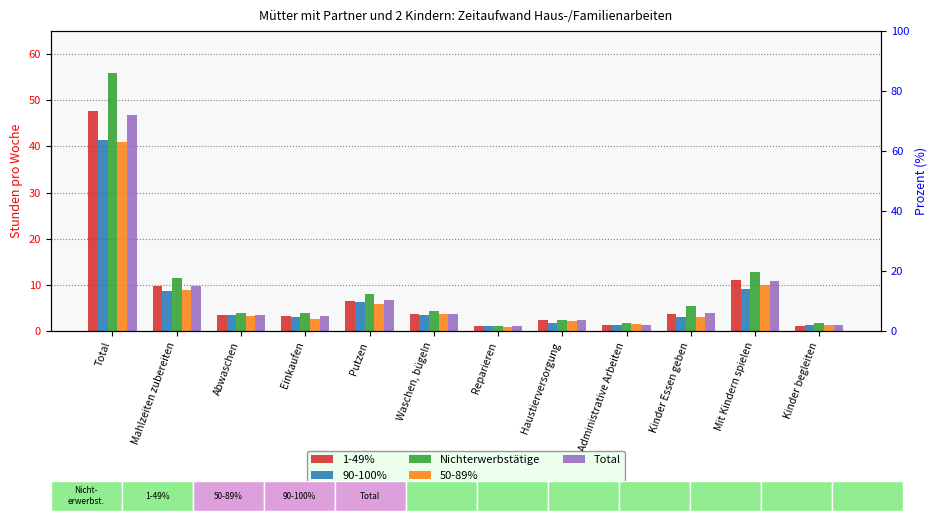

What is the total value across all series at Waschen, bügeln?

18.6